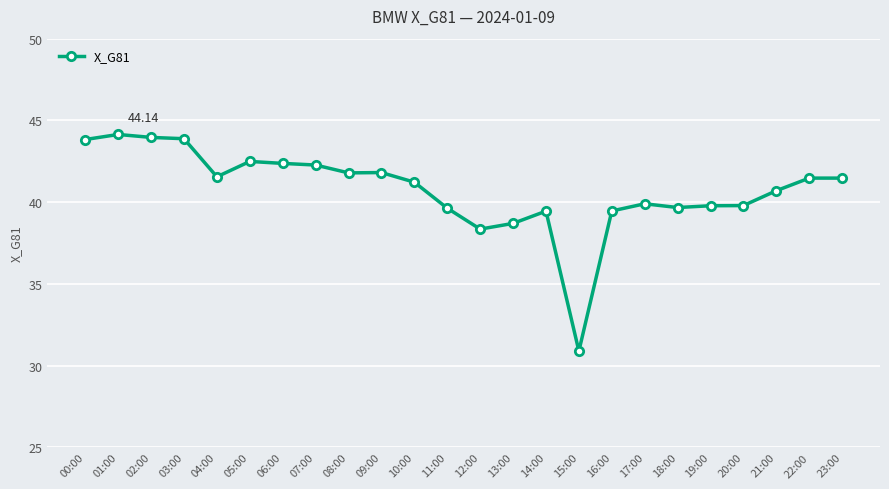

True or false: the data has more than 2 interior local peaks.

True